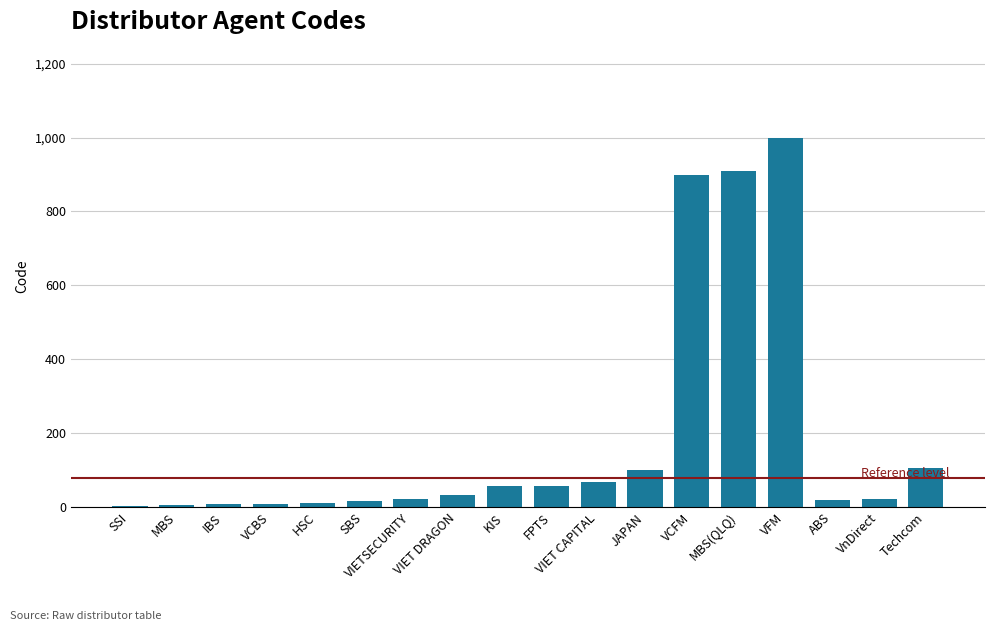

At which category does the chart reach its peak across all series?

VFM